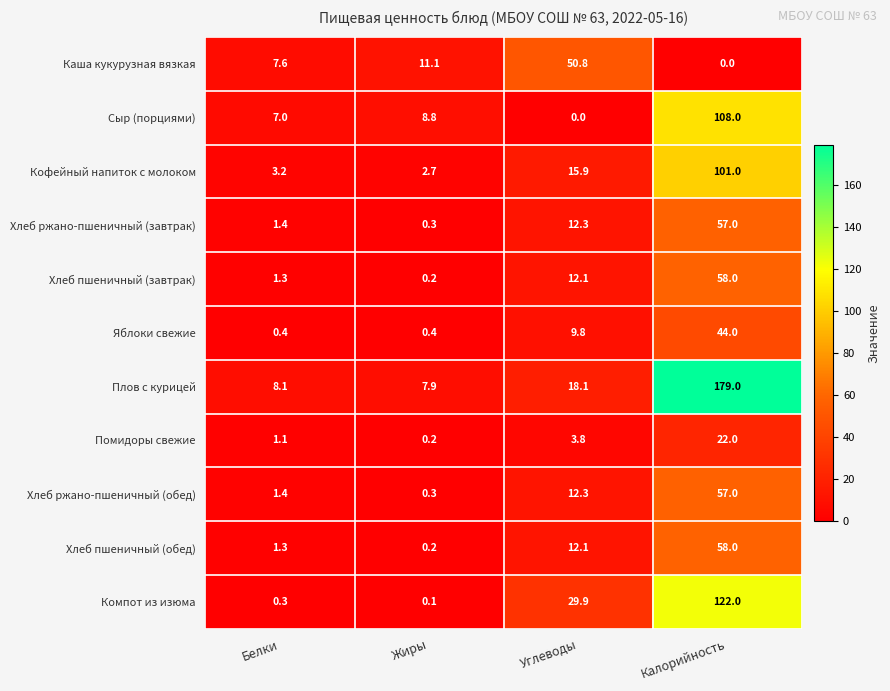

How many distinct data groups are displayed?

11